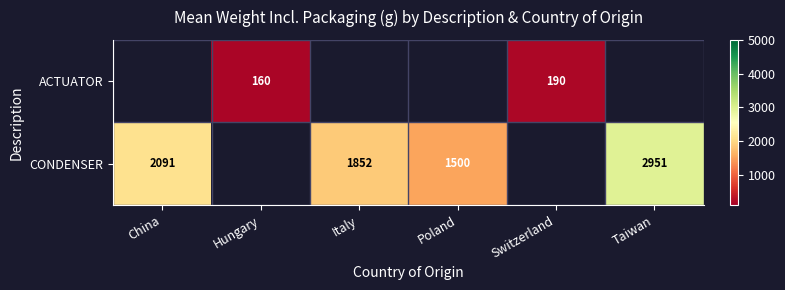

The value of CONDENSER at Taiwan is 4187. True or false?

False